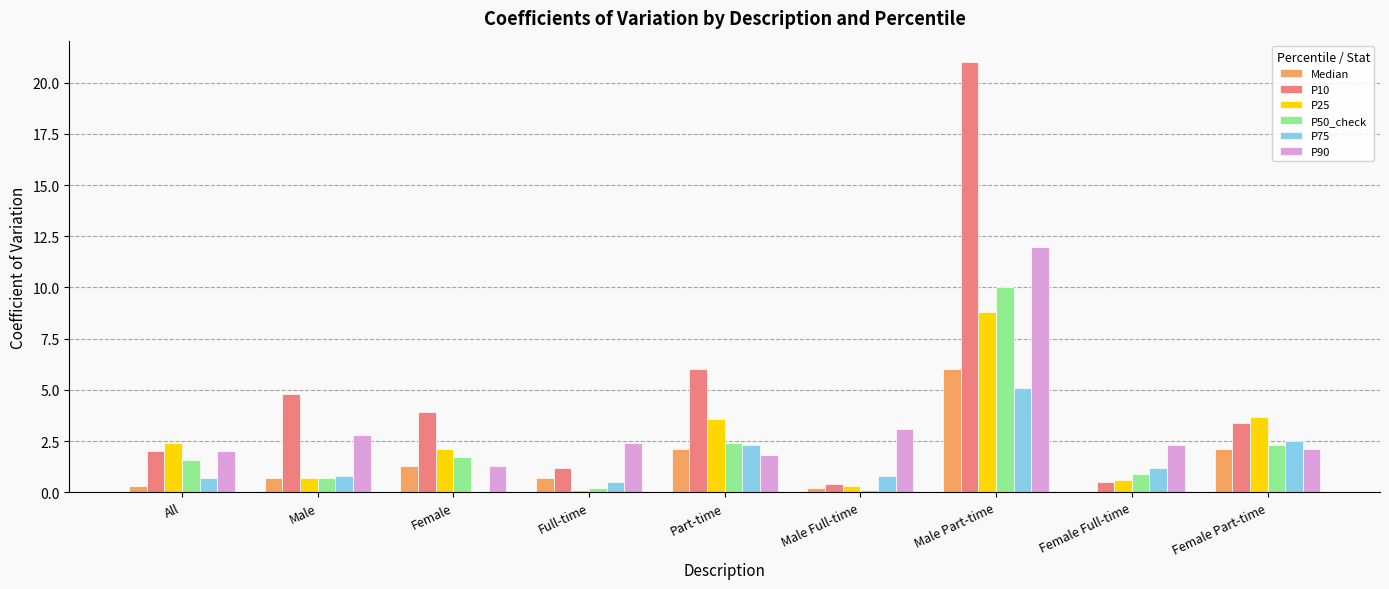

How many distinct data groups are displayed?

6